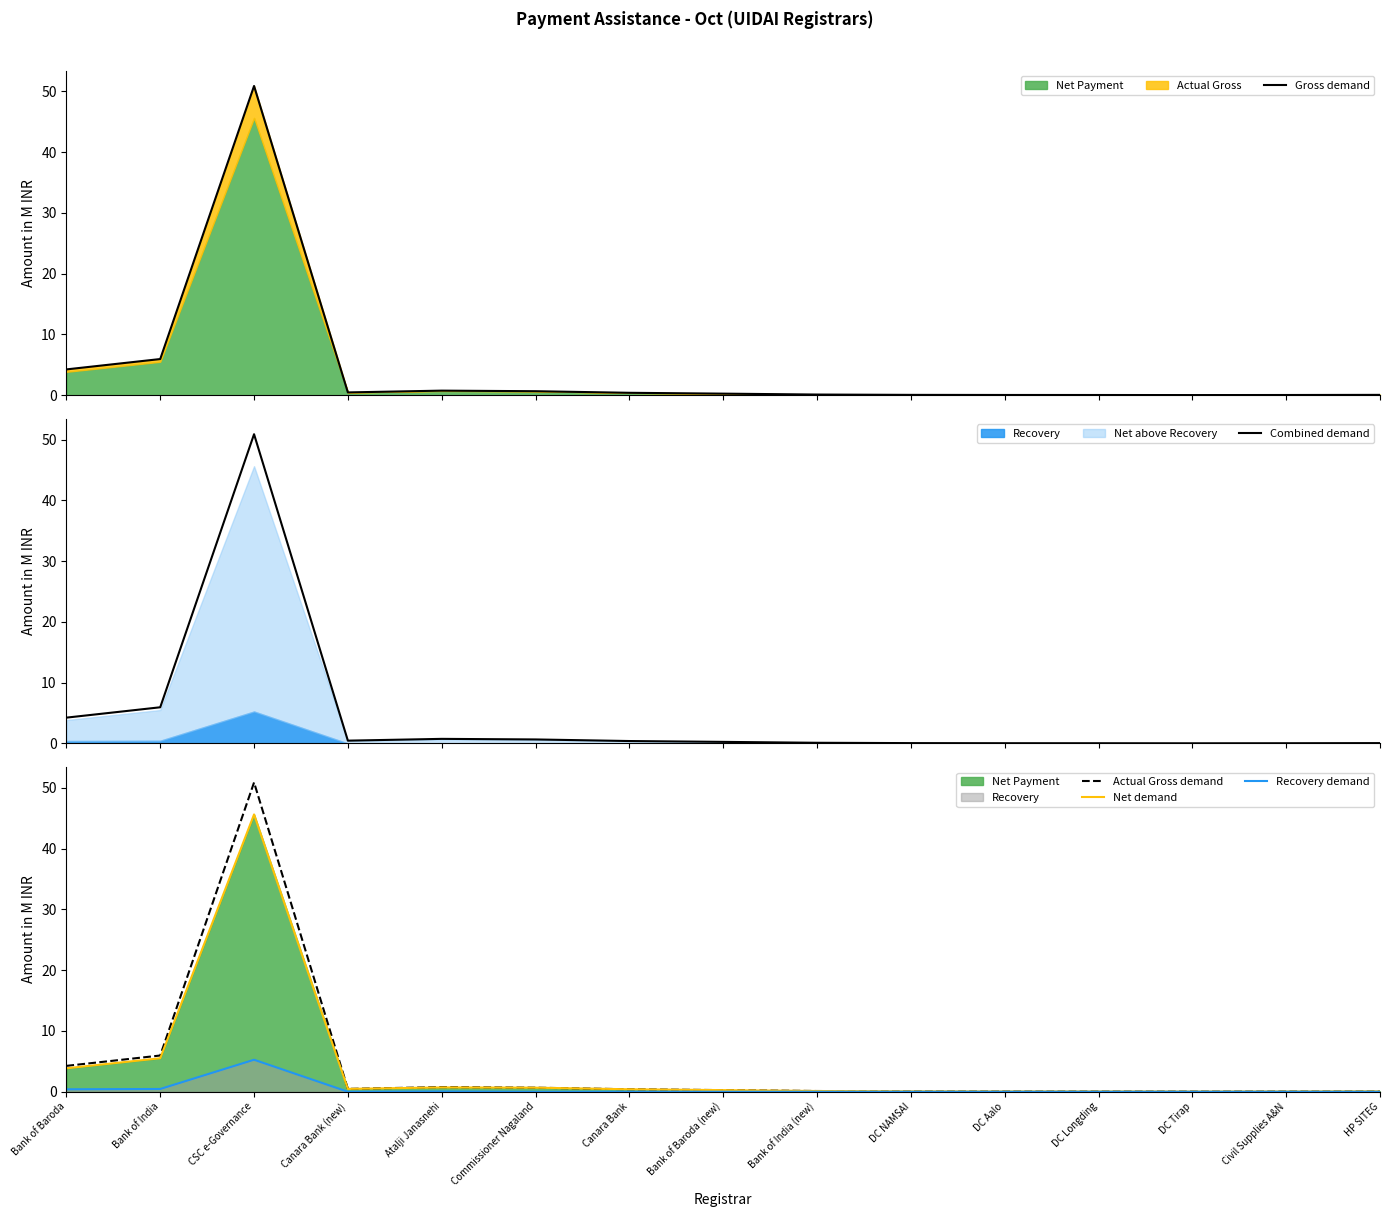

Reading left to right, transcribe all the data shown in this chart.

Gross demand: Bank of Baroda=4.3	Bank of India=6.0	CSC e-Governance=50.9	Canara Bank (new)=0.5	Atalji Janasnehi=0.8	Commissioner Nagaland=0.7	Canara Bank=0.4	Bank of Baroda (new)=0.3	Bank of India (new)=0.1	DC NAMSAI=0.1	DC Aalo=0.0	DC Longding=0.0	DC Tirap=0.0	Civil Supplies A&N=0.0	HP SITEG=0.1
Combined demand: Bank of Baroda=4.3	Bank of India=6.0	CSC e-Governance=50.9	Canara Bank (new)=0.5	Atalji Janasnehi=0.8	Commissioner Nagaland=0.7	Canara Bank=0.4	Bank of Baroda (new)=0.3	Bank of India (new)=0.1	DC NAMSAI=0.1	DC Aalo=0.0	DC Longding=0.0	DC Tirap=0.0	Civil Supplies A&N=0.0	HP SITEG=0.1
Actual Gross demand: Bank of Baroda=4.3	Bank of India=6.0	CSC e-Governance=50.9	Canara Bank (new)=0.5	Atalji Janasnehi=0.8	Commissioner Nagaland=0.7	Canara Bank=0.4	Bank of Baroda (new)=0.3	Bank of India (new)=0.1	DC NAMSAI=0.1	DC Aalo=0.0	DC Longding=0.0	DC Tirap=0.0	Civil Supplies A&N=0.0	HP SITEG=0.1
Net demand: Bank of Baroda=3.9	Bank of India=5.5	CSC e-Governance=45.6	Canara Bank (new)=0.5	Atalji Janasnehi=0.7	Commissioner Nagaland=0.7	Canara Bank=0.4	Bank of Baroda (new)=0.3	Bank of India (new)=0.1	DC NAMSAI=0.1	DC Aalo=0.0	DC Longding=0.0	DC Tirap=0.0	Civil Supplies A&N=0.0	HP SITEG=0.1
Recovery demand: Bank of Baroda=0.4	Bank of India=0.5	CSC e-Governance=5.3	Canara Bank (new)=0.0	Atalji Janasnehi=0.1	Commissioner Nagaland=0.0	Canara Bank=0.0	Bank of Baroda (new)=0.0	Bank of India (new)=0.0	DC NAMSAI=0.0	DC Aalo=0.0	DC Longding=0.0	DC Tirap=0.0	Civil Supplies A&N=0.0	HP SITEG=0.0